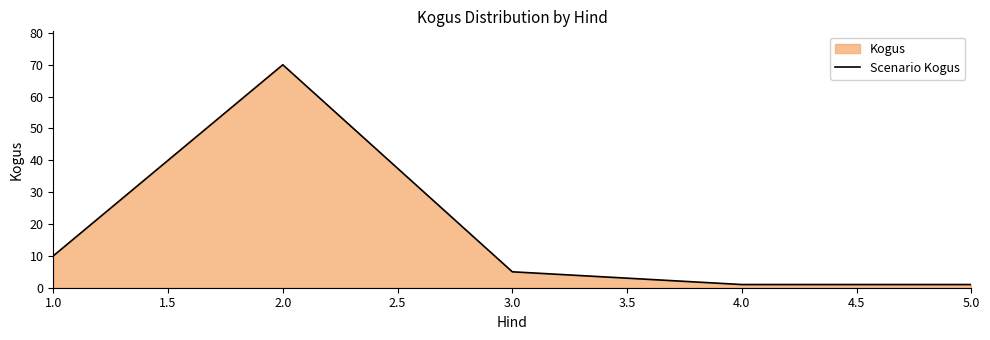

What is the value of the 4th point from the left?

1